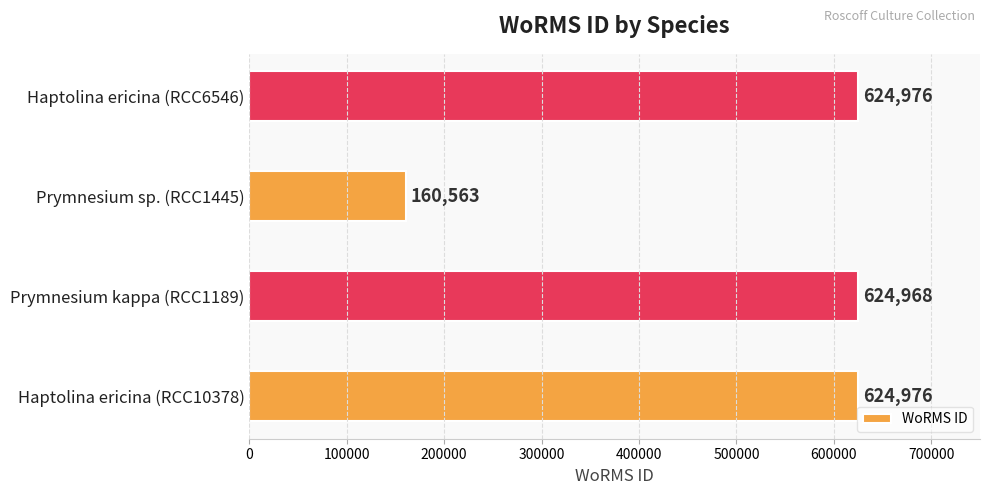

Are the bars grouped side by side (vs. stacked)?

No